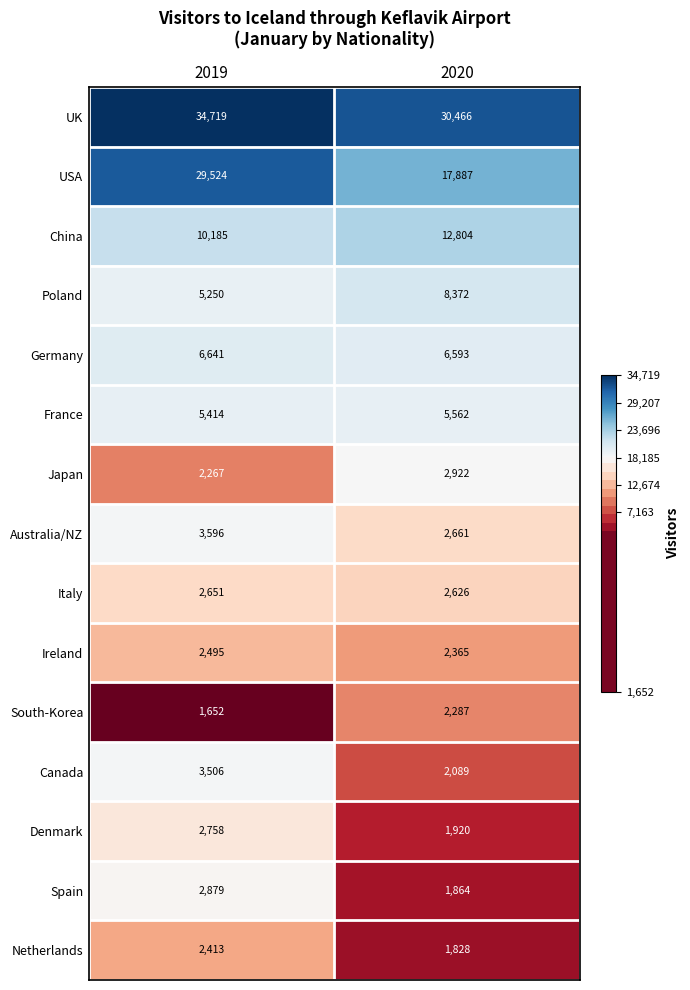

What is the difference between the maximum and minimum values in the Canada series?

1417